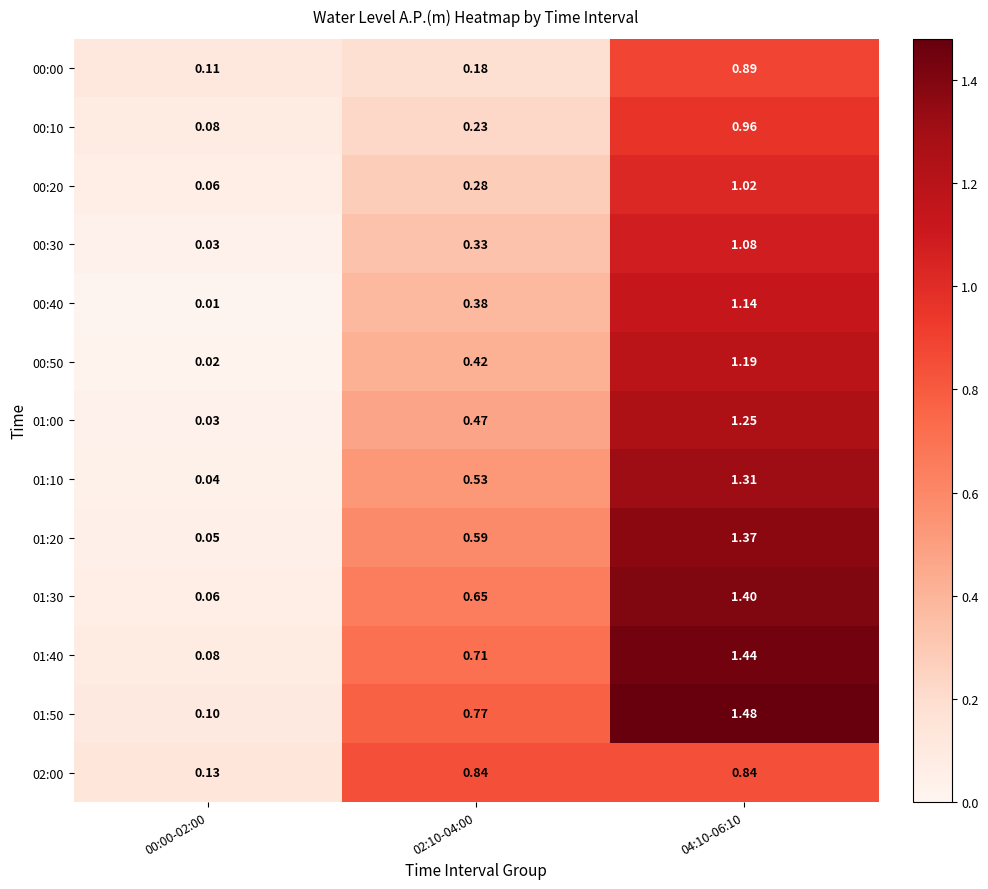

Is the value of 00:30 at 00:00-02:00 greater than the value of 01:20 at 00:00-02:00?

No